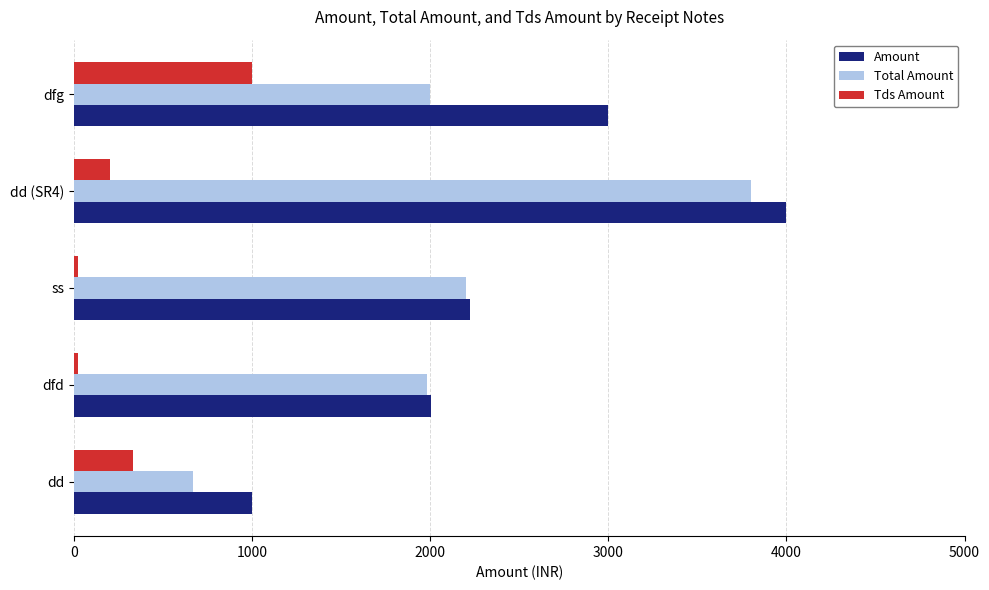

What is the average value of the Amount series?

2445